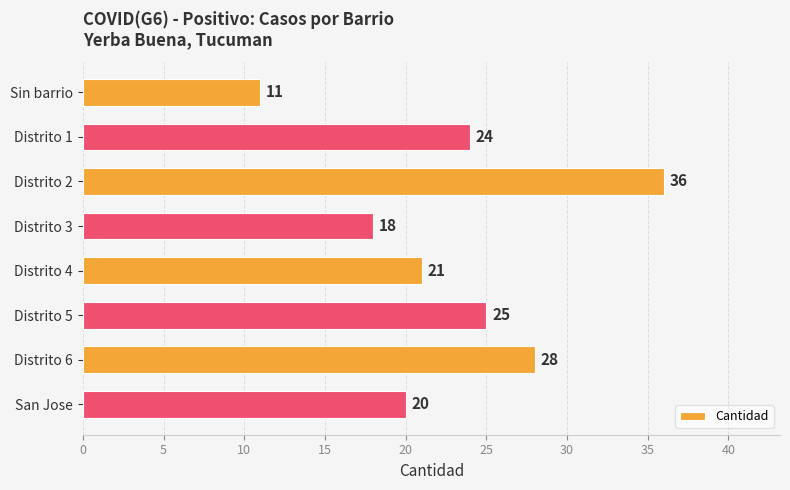

Between Sin barrio and Distrito 3, which is larger?

Distrito 3